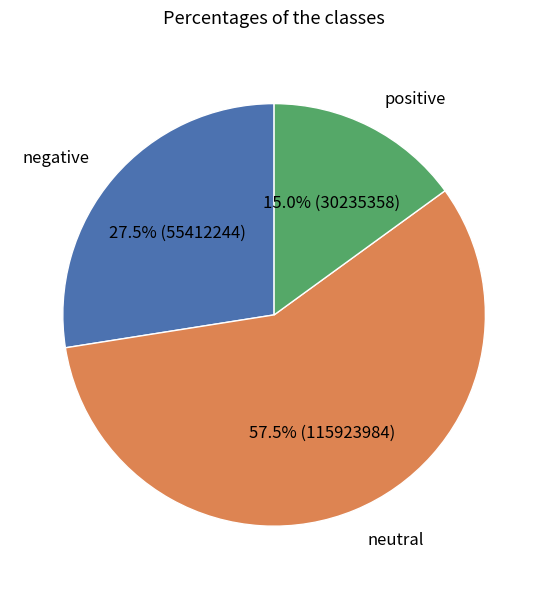

What is the smallest slice in the pie chart?

positive